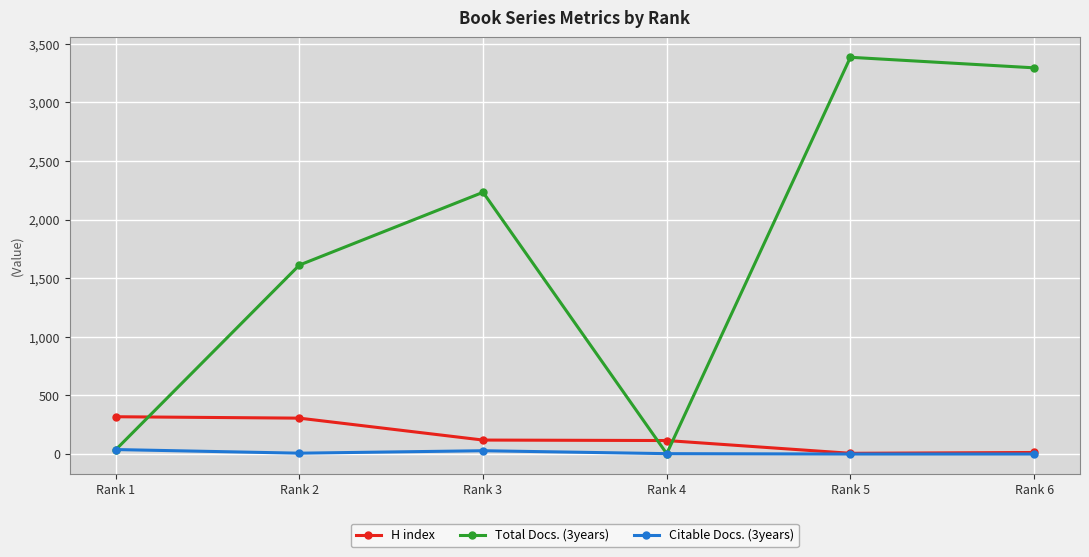

Count the number of categories in the chart.

6